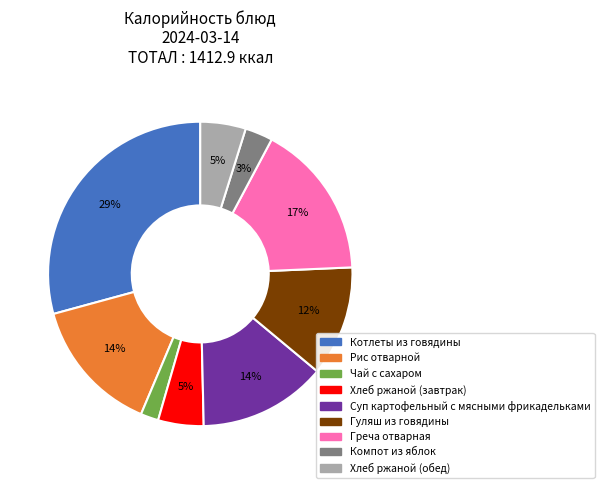

To the nearest percent, what portion does Рис отварной represent?

14%